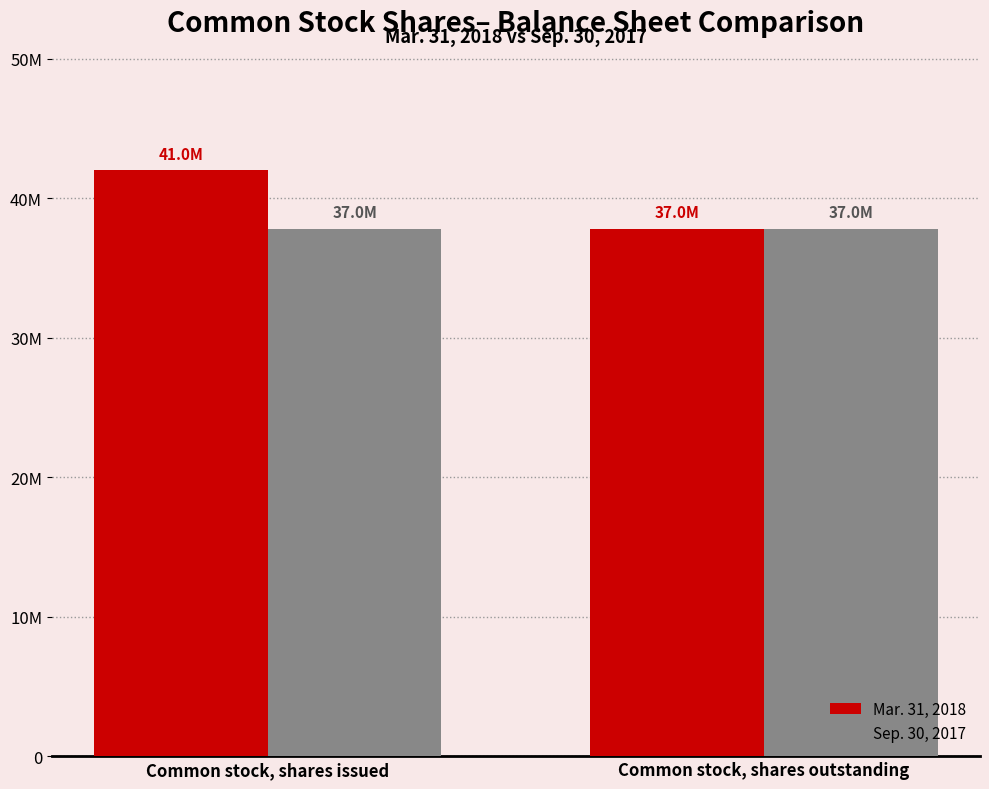

What are all the series names shown in the legend?

Mar. 31, 2018, Sep. 30, 2017